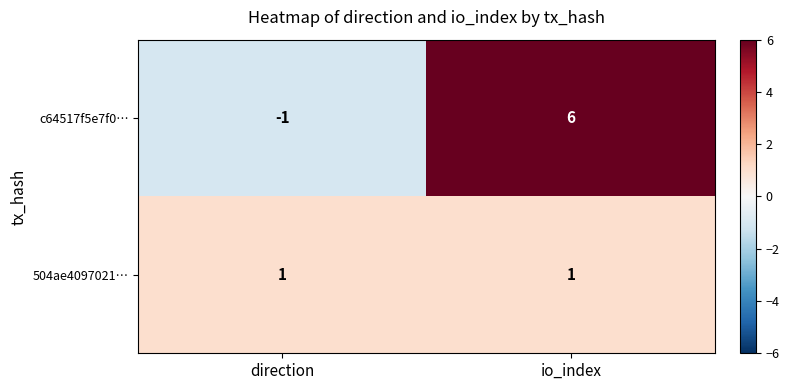

Where is c64517f5e7f0… nearest to the value 2?

direction